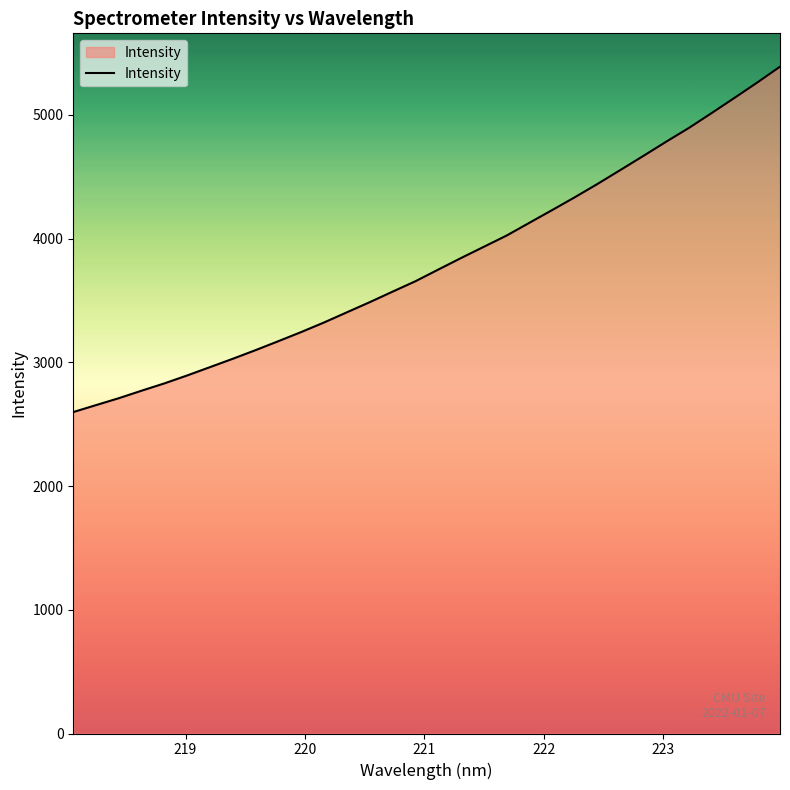

How many distinct data groups are displayed?

1